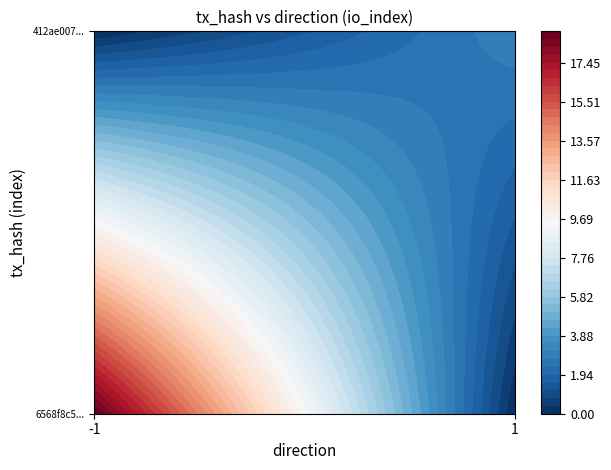

Reading left to right, transcribe all the data shown in this chart.

6568f8c5dbd5aecf821c0a2eadf83ad6ccfce62: -1	19
412ae0076439a37ef700d4bfcc3e21d5c44b653: 1	3